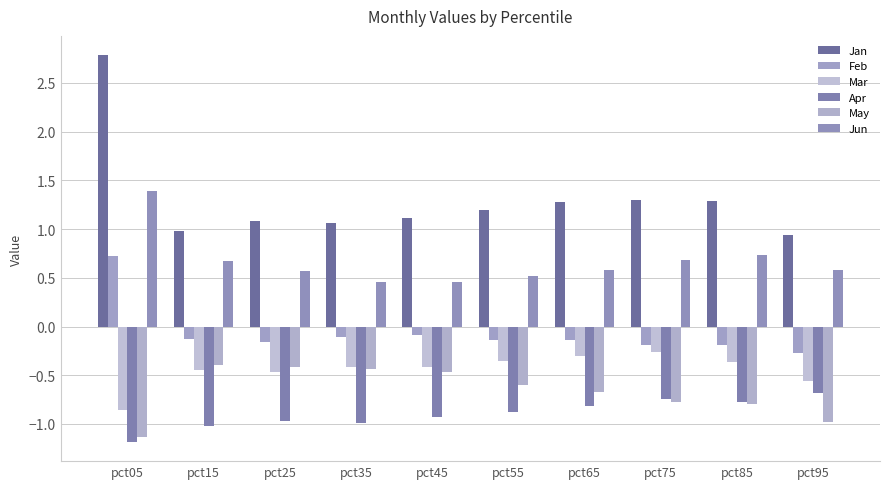

What is the value of the Jun bar at the 5th from the left?

0.5